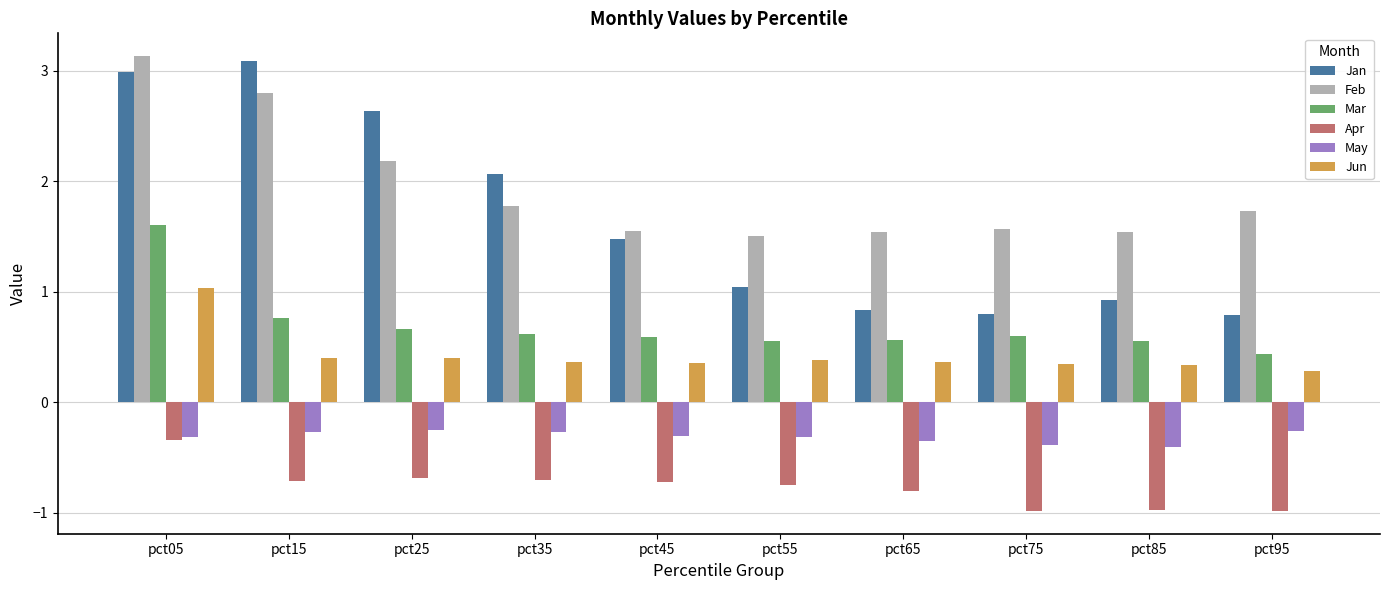

At pct45, list the series in order from largest to smallest.

Feb, Jan, Mar, Jun, May, Apr